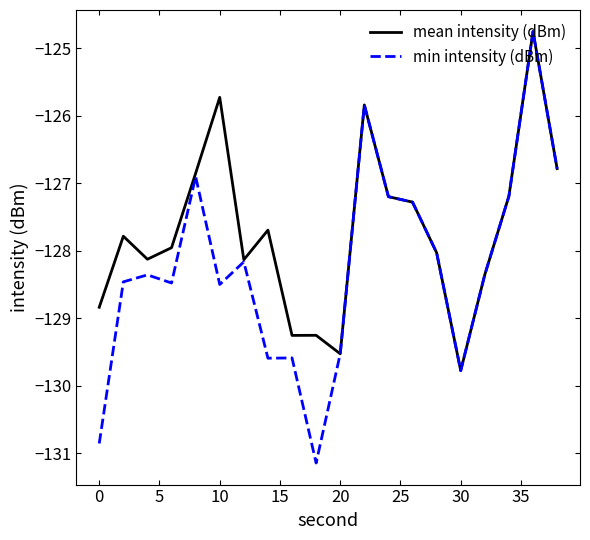

What is the highest value of the mean intensity (dBm) series?

-124.8